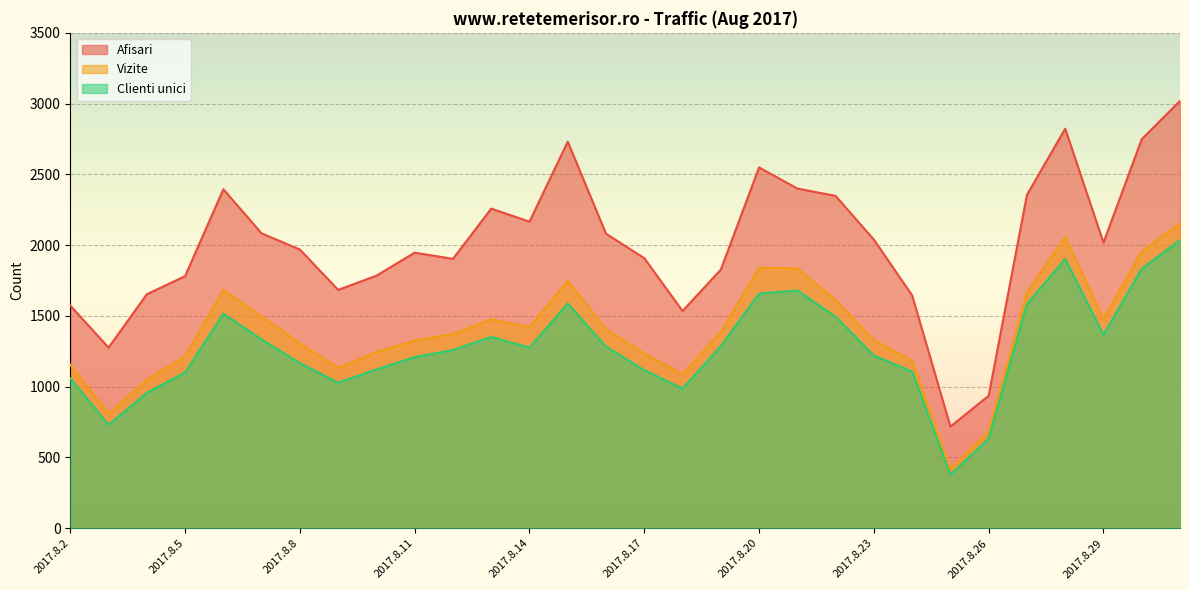

True or false: Vizite and Clienti unici cross at least once.

False